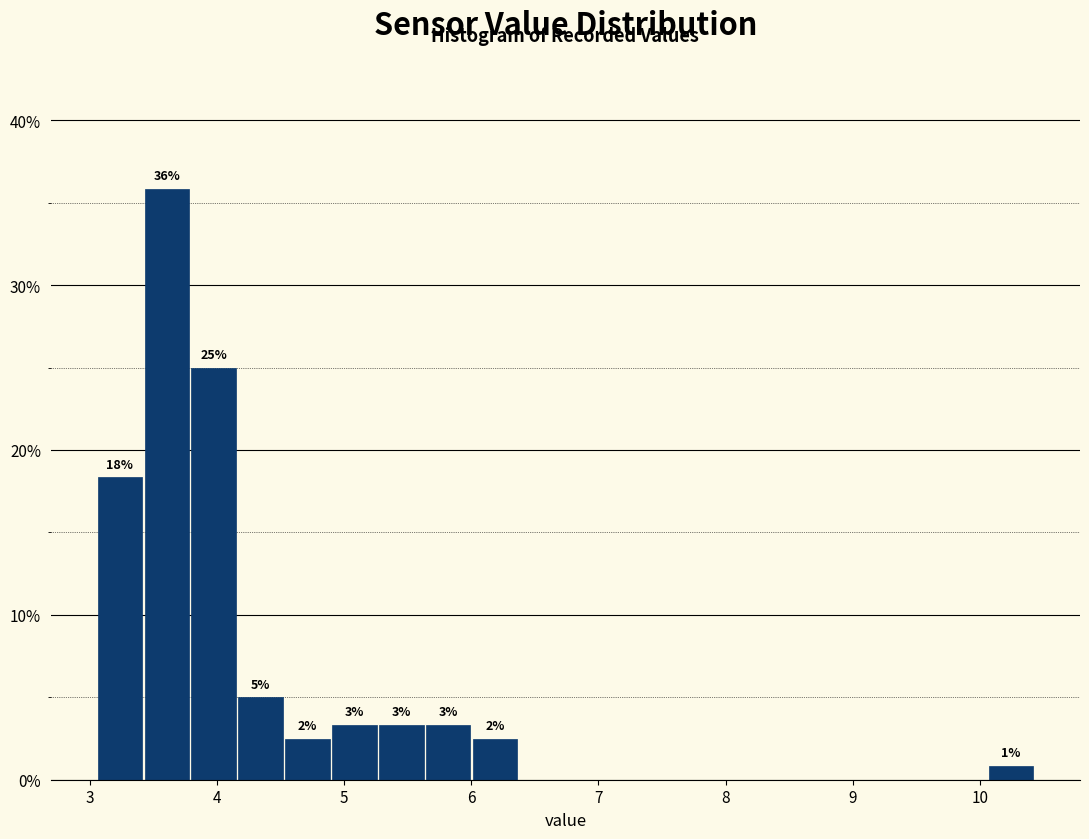

Around what value on the x-axis is the tallest bar? Give the approximate position of its centre, as read against the axis.

3.6